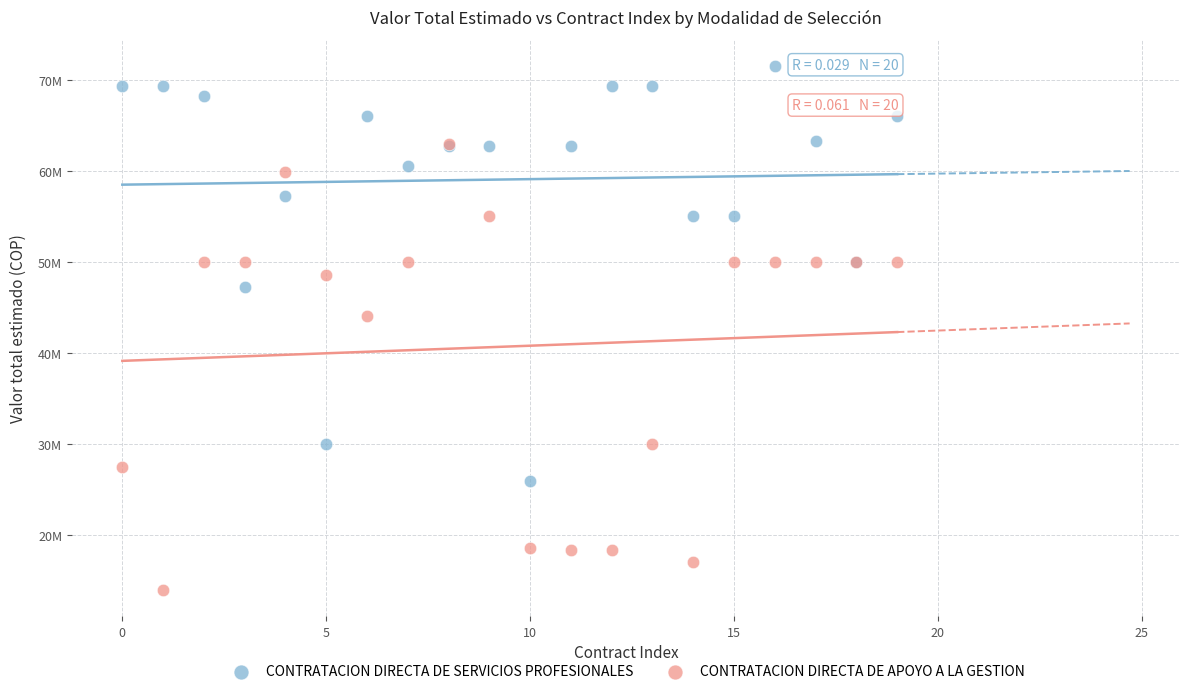

What are all the series names shown in the legend?

CONTRATACION DIRECTA DE SERVICIOS PROFESIONALES, CONTRATACION DIRECTA DE APOYO A LA GESTION